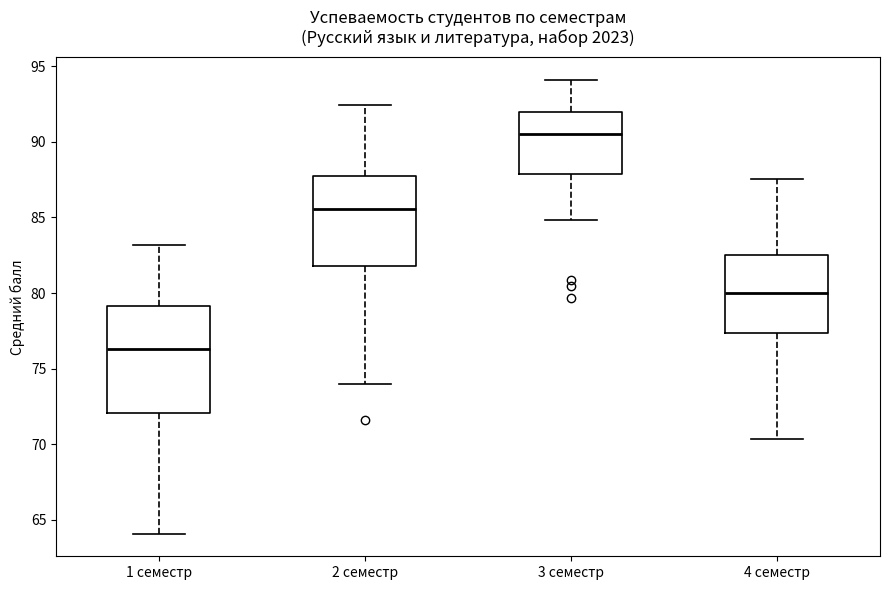

Where is the upper edge of the box for 3 семестр on the y-axis? The values are not printed on the chart, so give them approximately, as read against the axis.

92.0